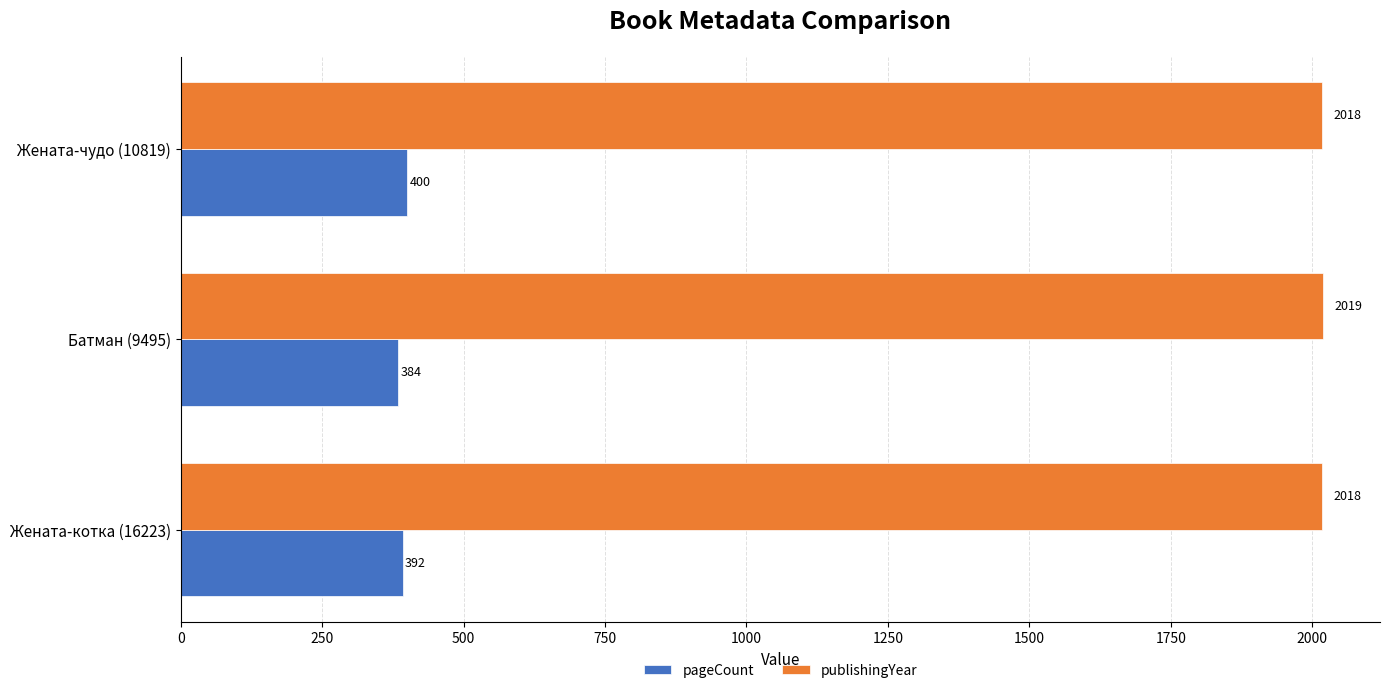

What is the total value across all series at Жената-чудо (10819)?

2418